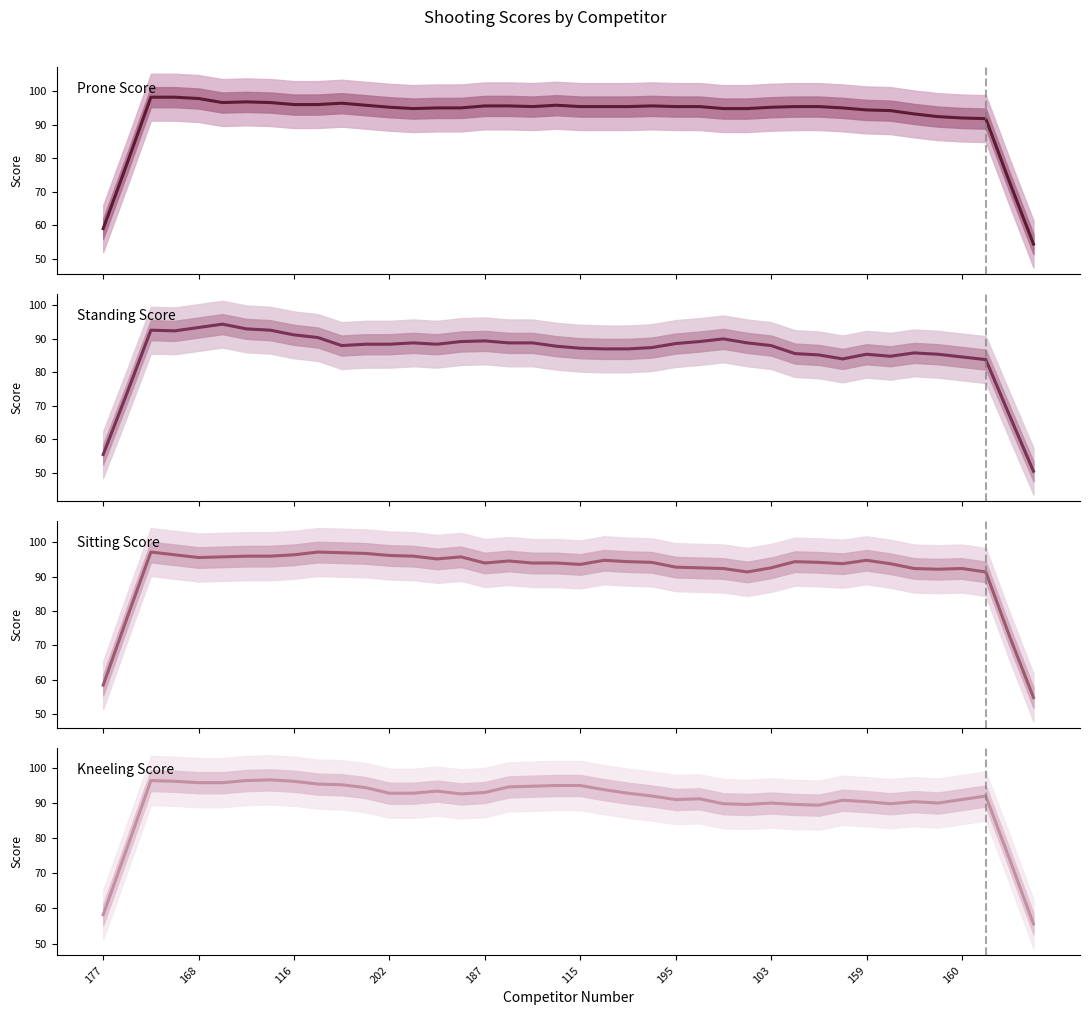

True or false: Kneeling Score and Sitting Score cross at least once.

True